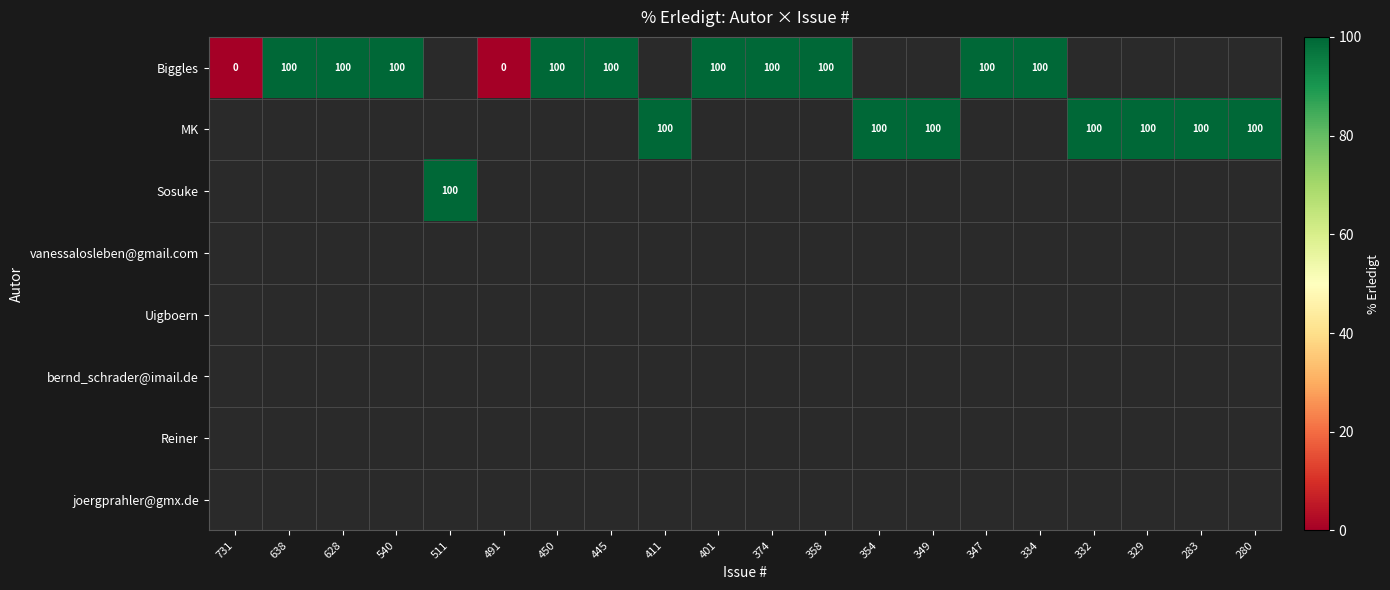

Which category has the highest value across all series?

638